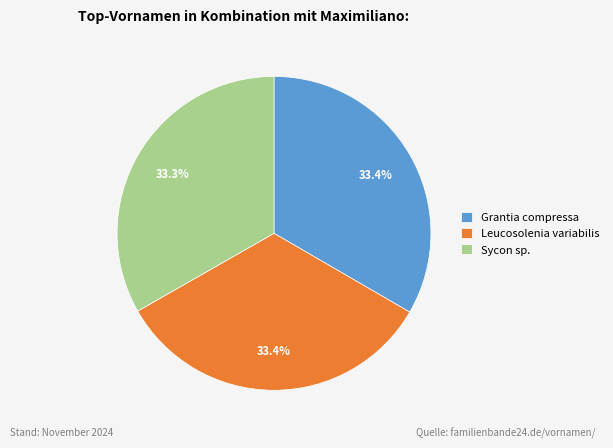

To the nearest percent, what is the combined percentage of Sycon sp. and Grantia compressa?

67%